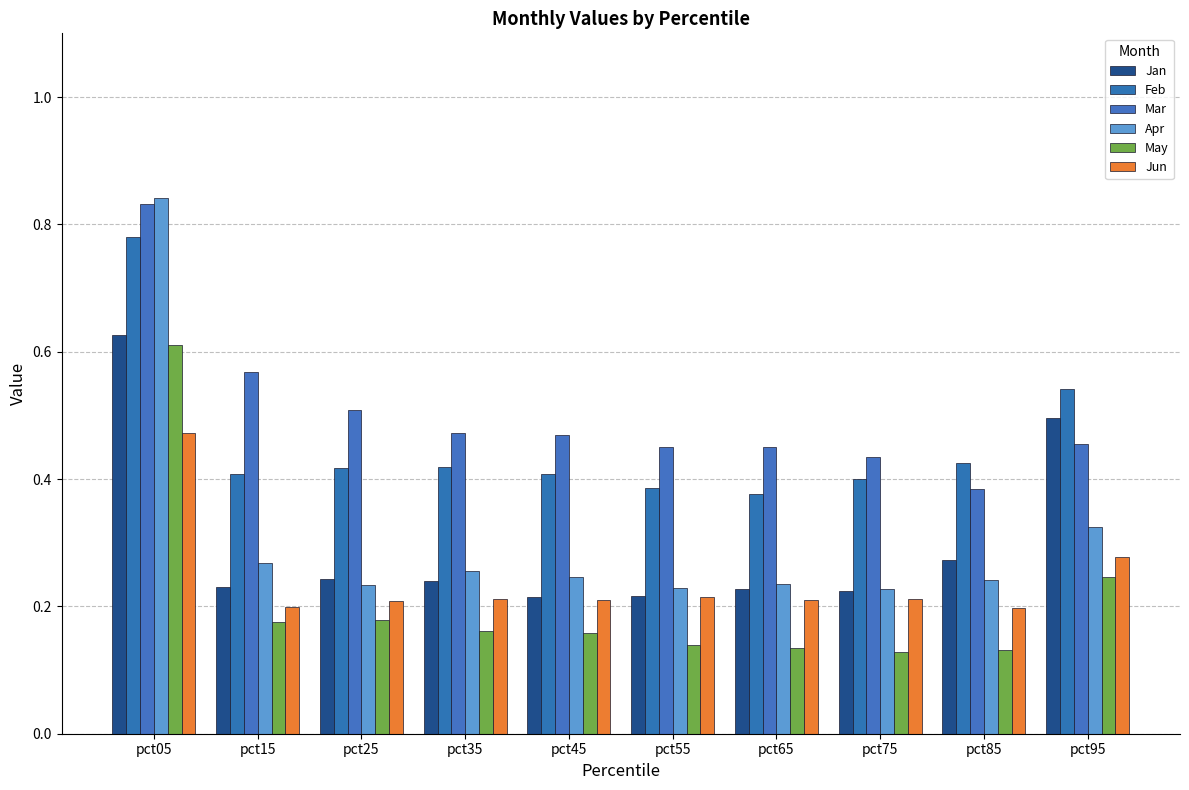

How many categories are shown in the chart?

10